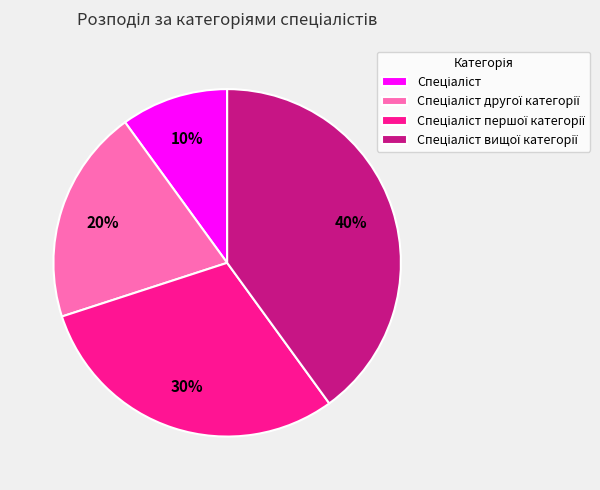

To the nearest percent, what is the average slice percentage?

25%